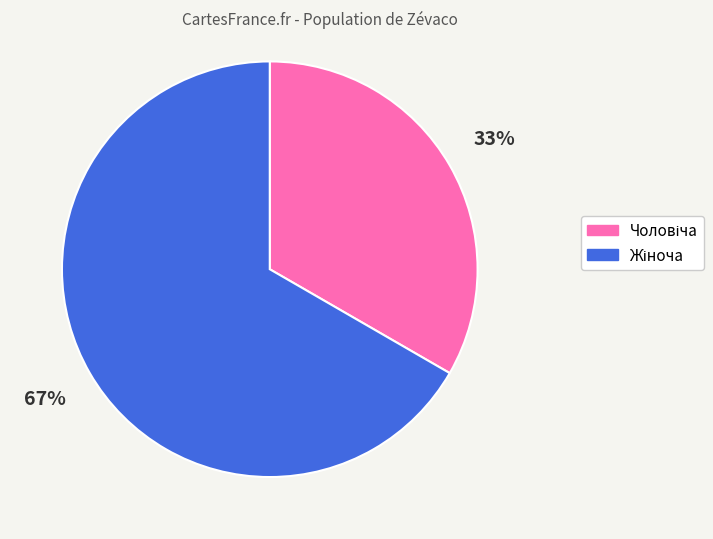

Is there any slice that represents more than half of the pie?

Yes